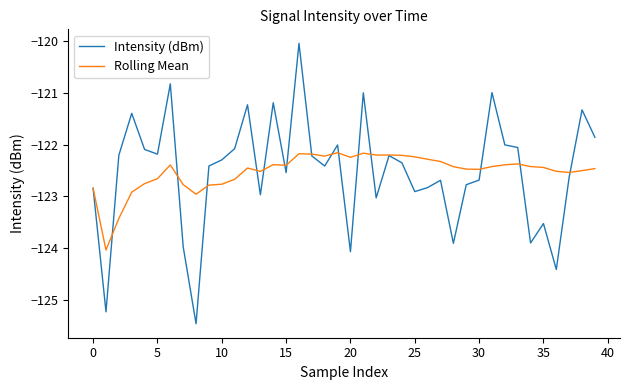

True or false: Rolling Mean and Intensity (dBm) intersect in this chart.

True